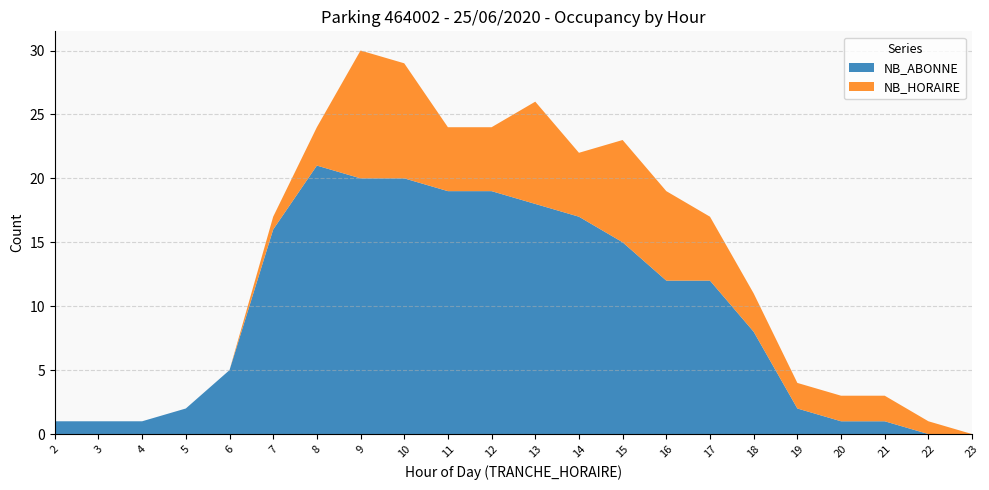

Reading right to left, extract all data points from this chart.

NB_ABONNE: 0	0	1	1	2	8	12	12	15	17	18	19	19	20	20	21	16	5	2	1	1	1
NB_HORAIRE: 0	1	2	2	2	3	5	7	8	5	8	5	5	9	10	3	1	0	0	0	0	0